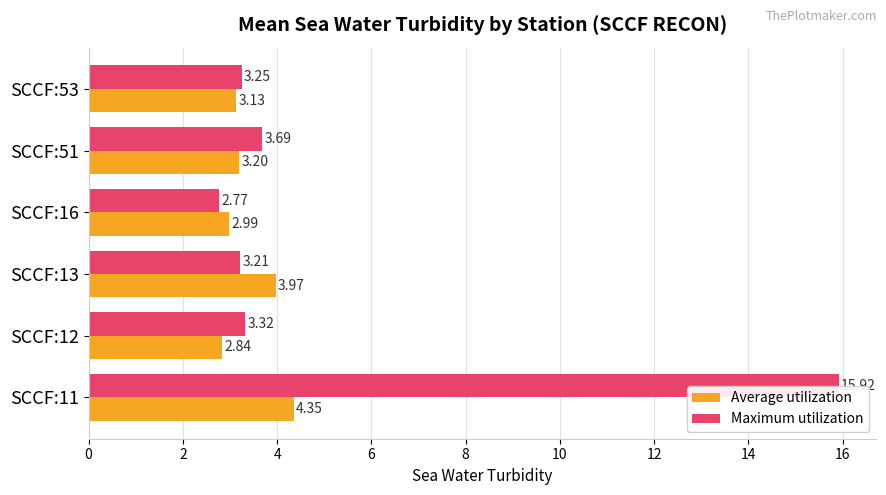

How many values in the Maximum utilization series are below 3?

1